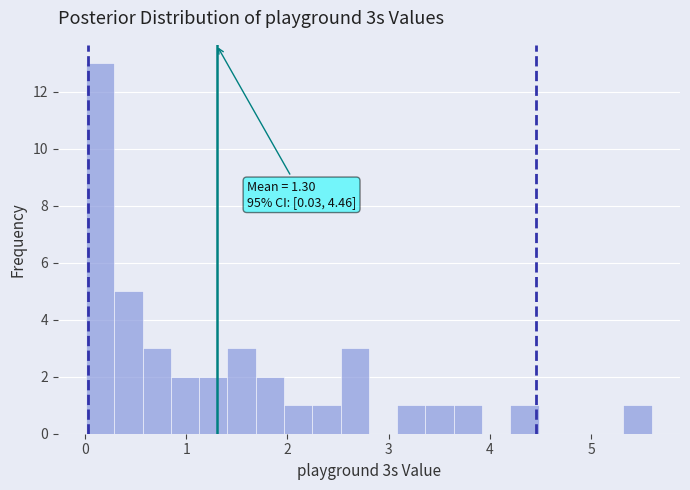

Around what value on the x-axis is the tallest bar? Give the approximate position of its centre, as read against the axis.

0.1